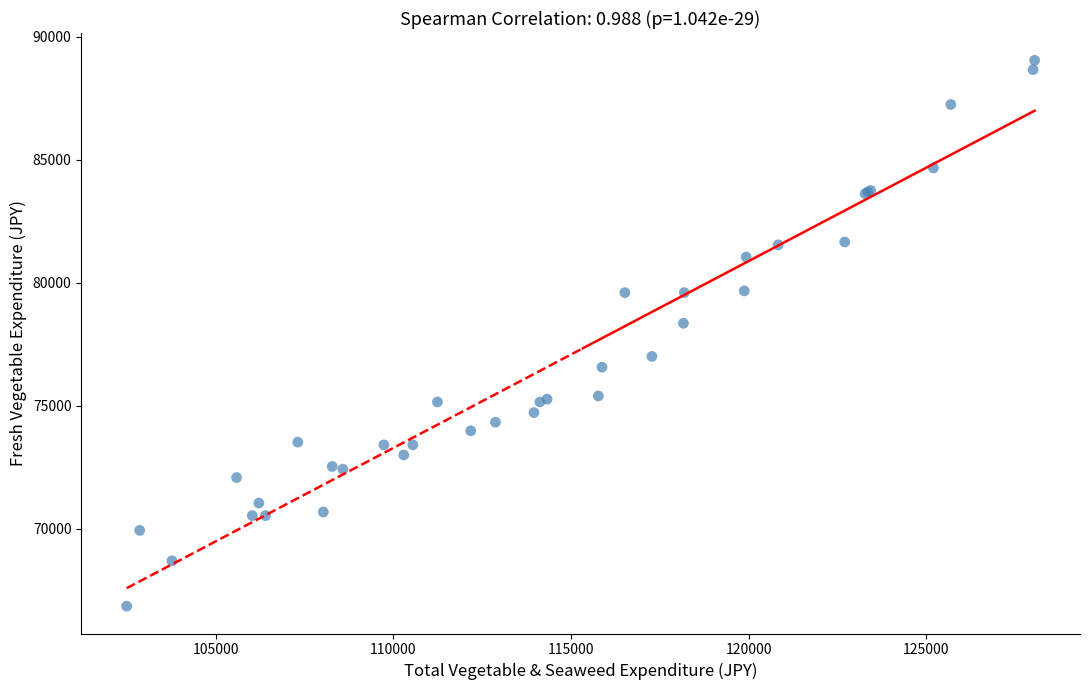

What Y value in the scatter plot is closest to 77949?

78356